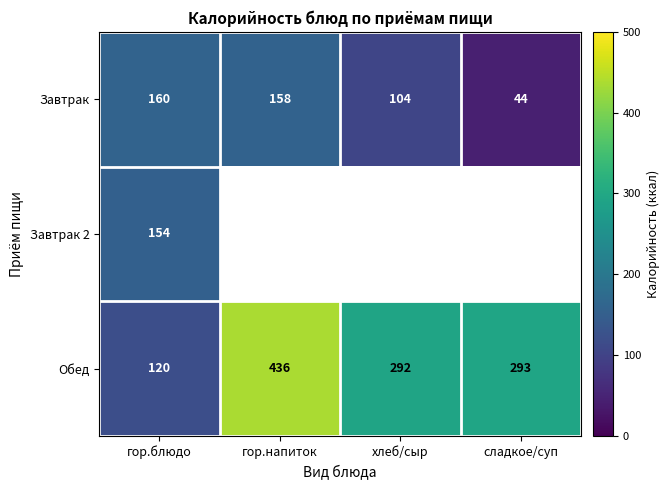

Between сладкое/суп and гор.напиток, which is larger?

гор.напиток